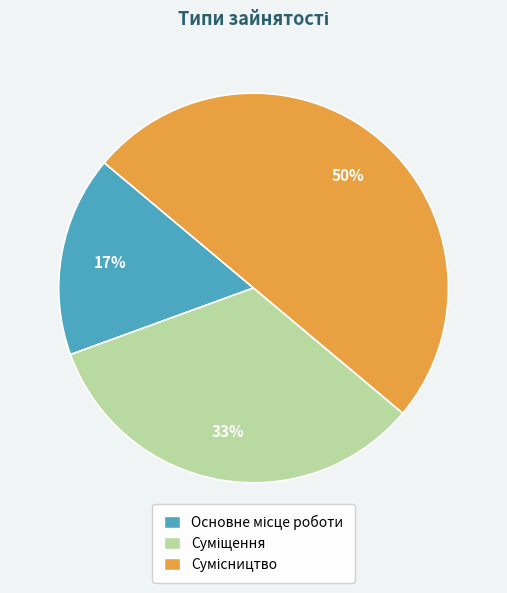

To the nearest percent, what is the average slice percentage?

33%